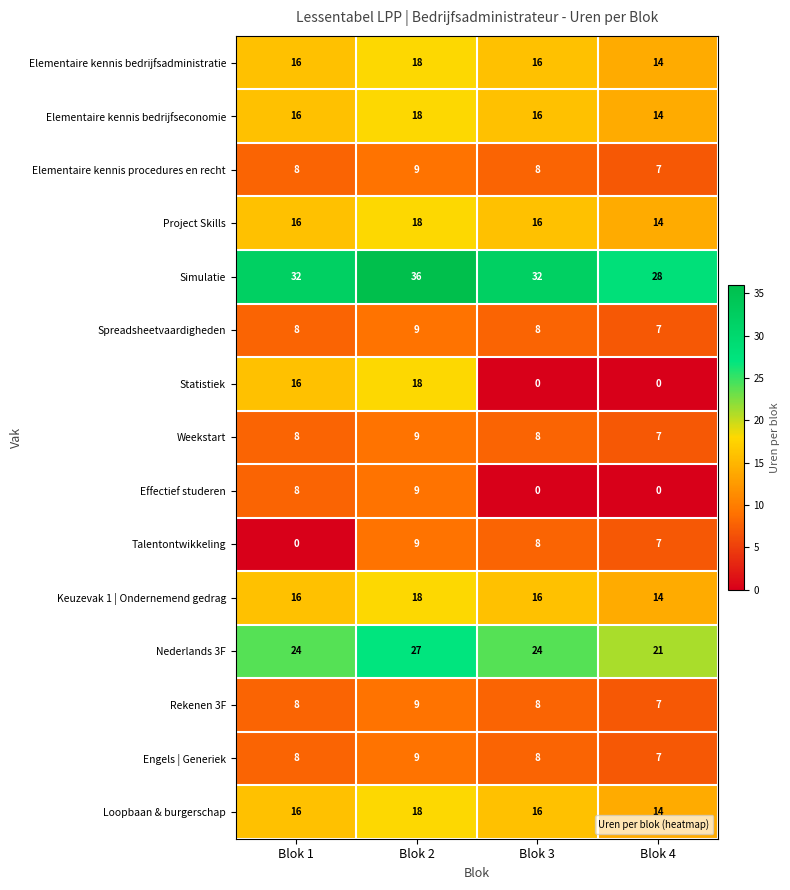

What is the difference between the maximum and minimum values in the Effectief studeren series?

9